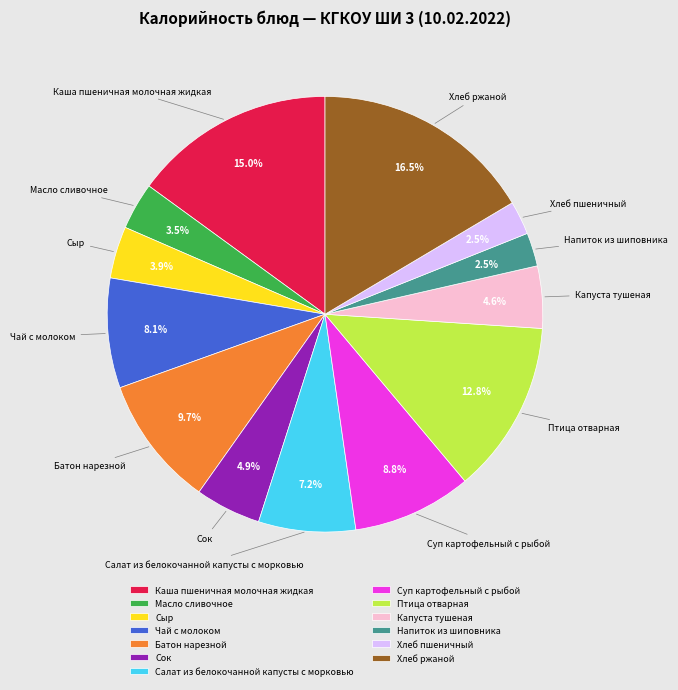

How much of the chart is everything except Масло сливочное?

96.5%